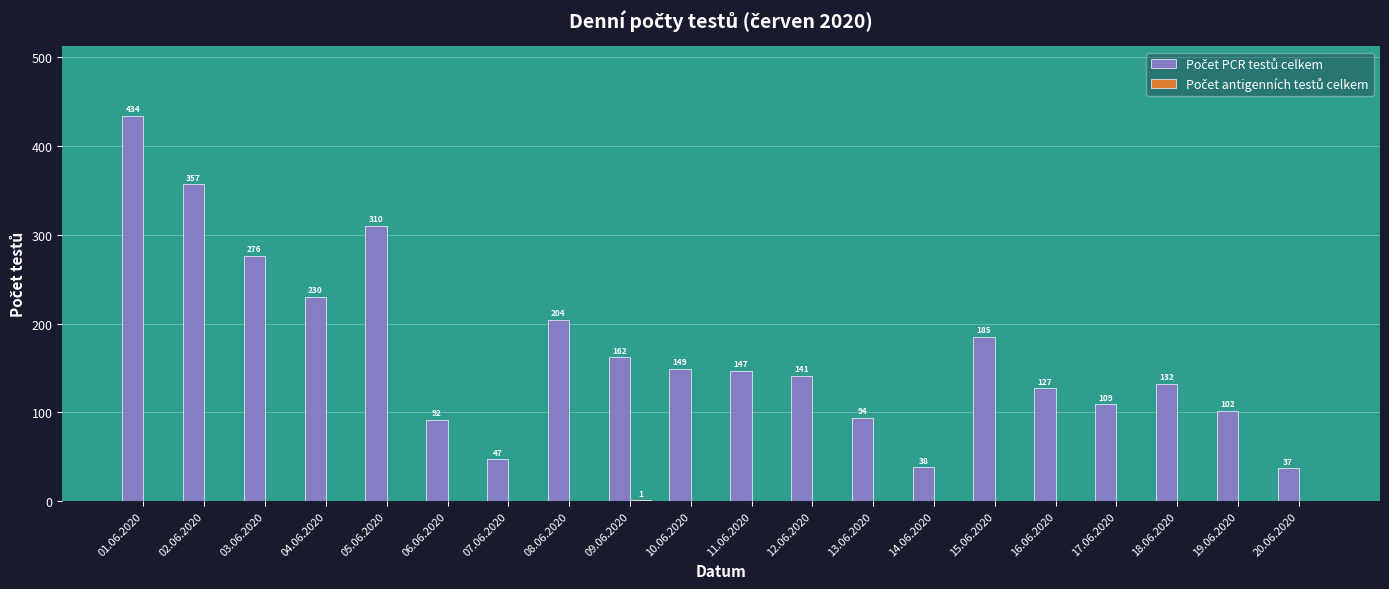

What is the total value across all series at 01.06.2020?

434